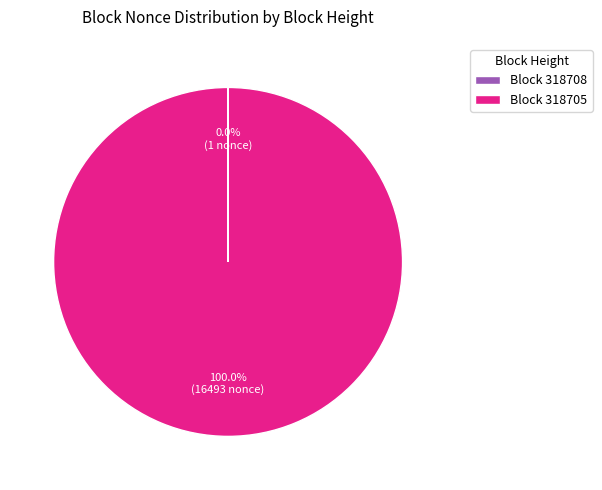

Is there any slice that represents more than half of the pie?

Yes